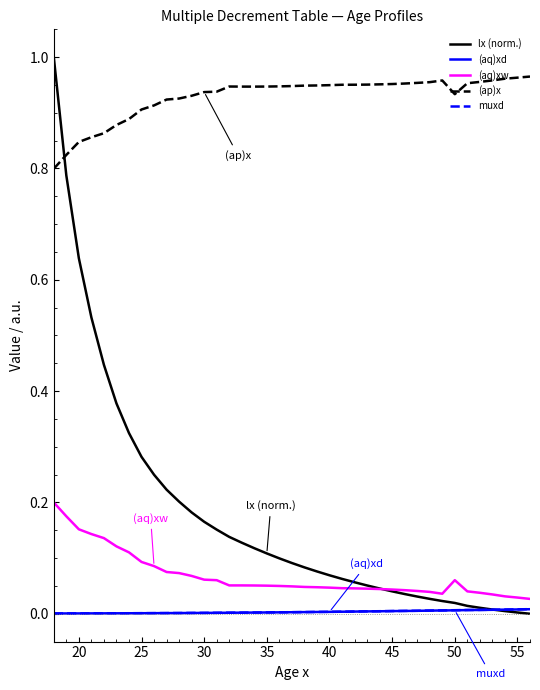

Which series ends up on top after the final intersection of (ap)x and lx (norm.)?

(ap)x